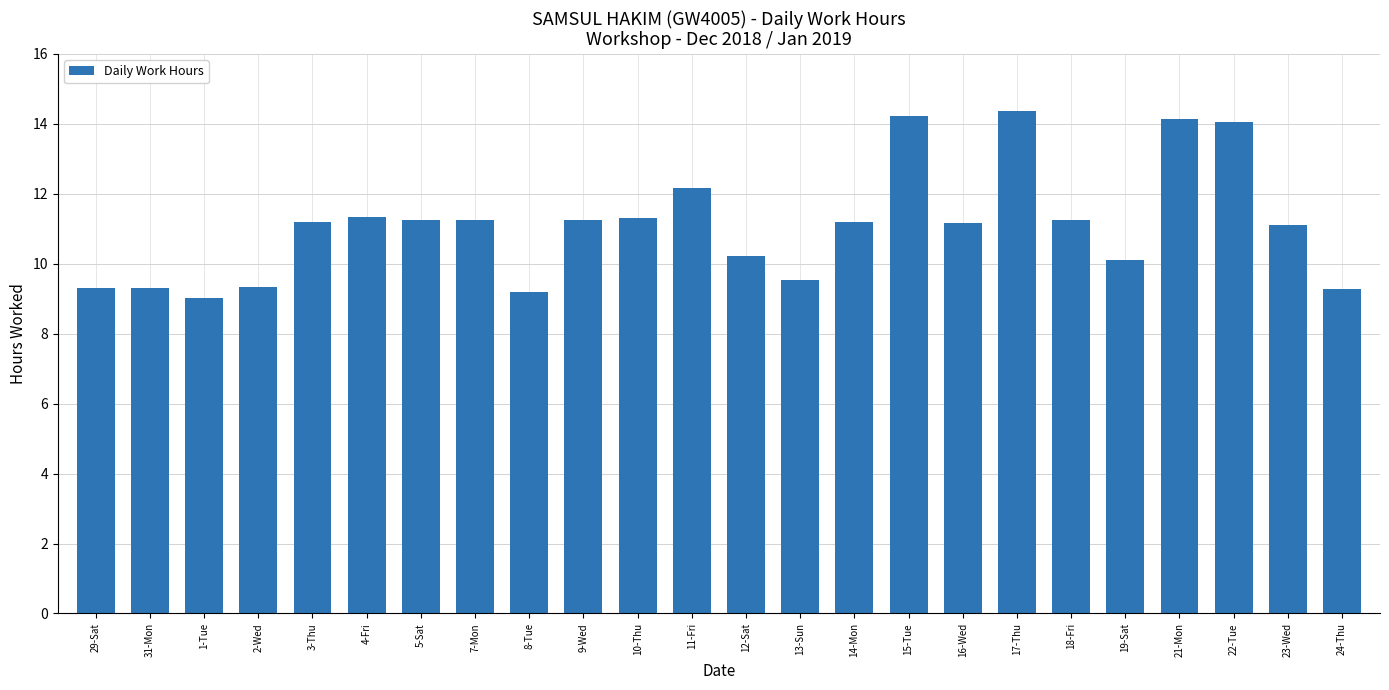

What is the average value?

11.1